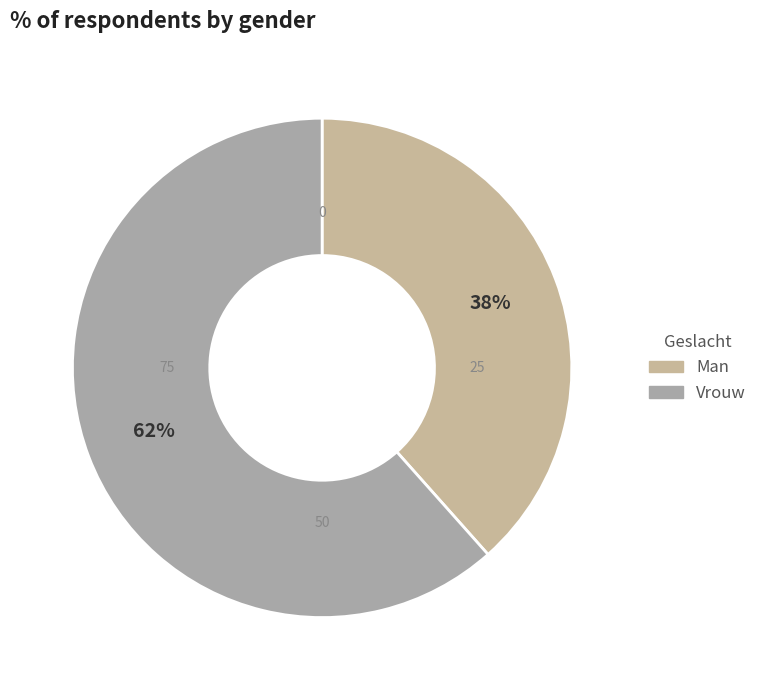

What is the smallest slice in the pie chart?

Man